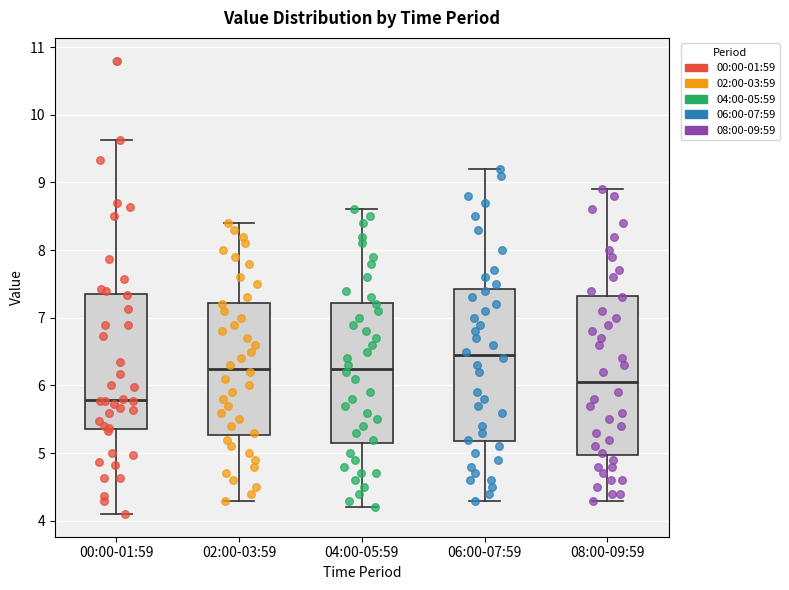

Which box's median line is the highest?

06:00-07:59